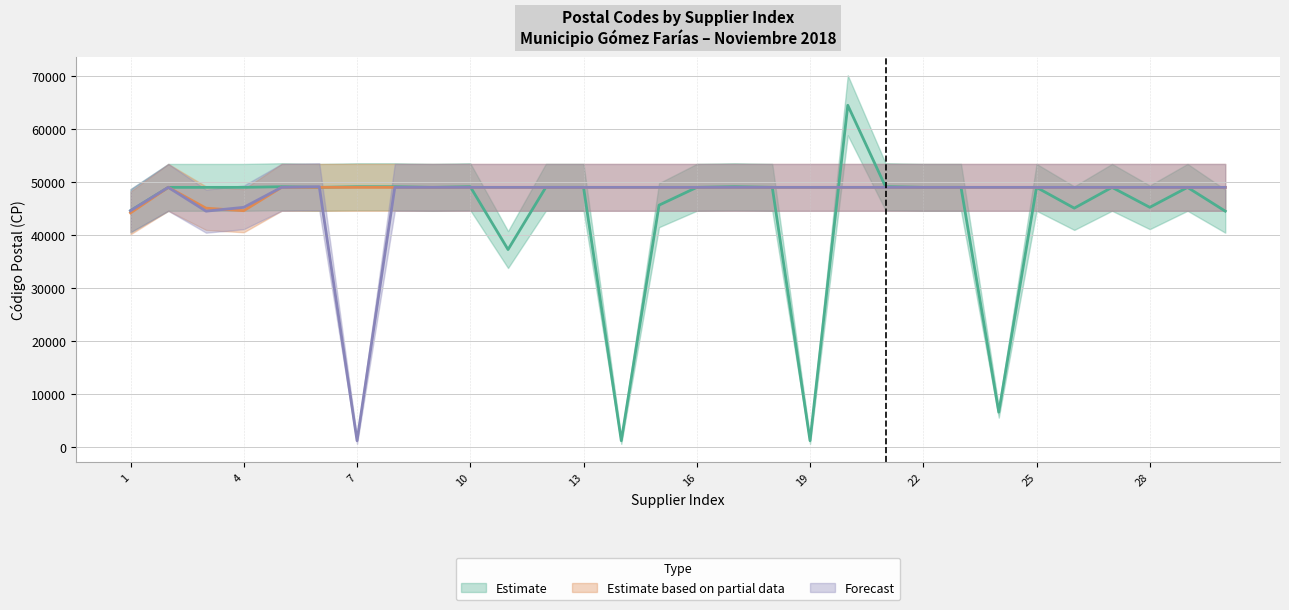

How many data points does each series have?

30